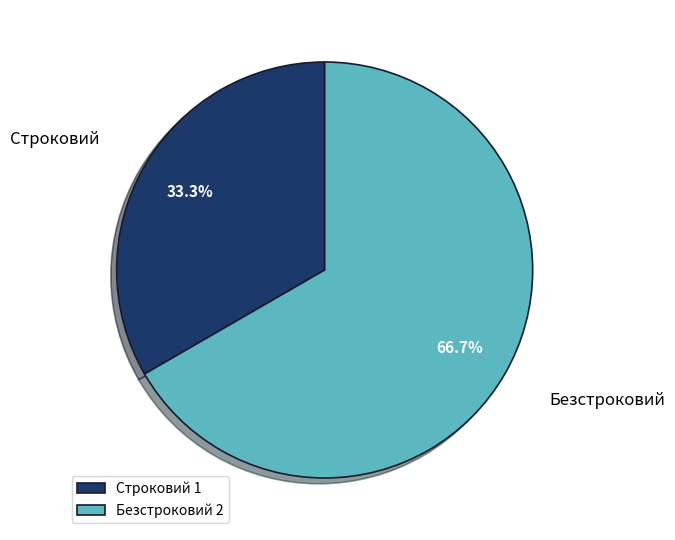

Approximately how many times larger is the value at Строковий compared to Безстроковий?

0.5